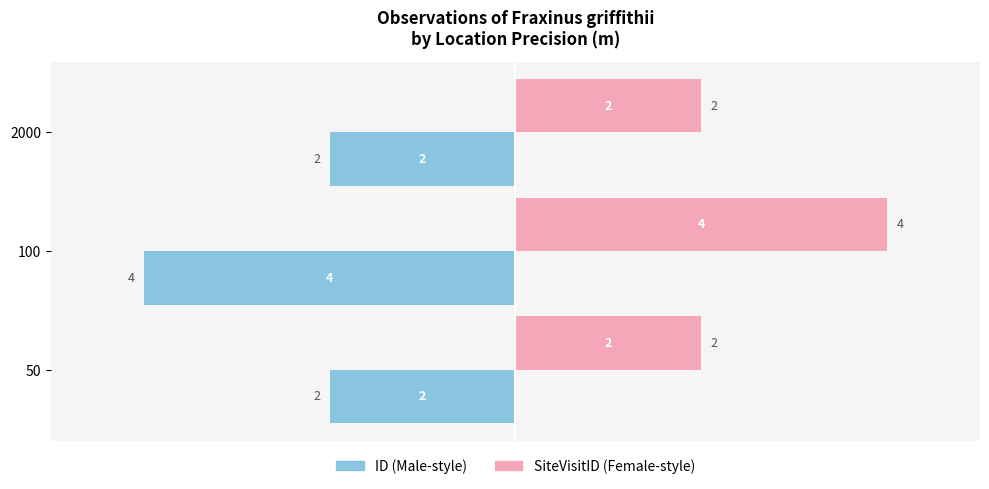

What is the minimum value shown in the chart?

-4